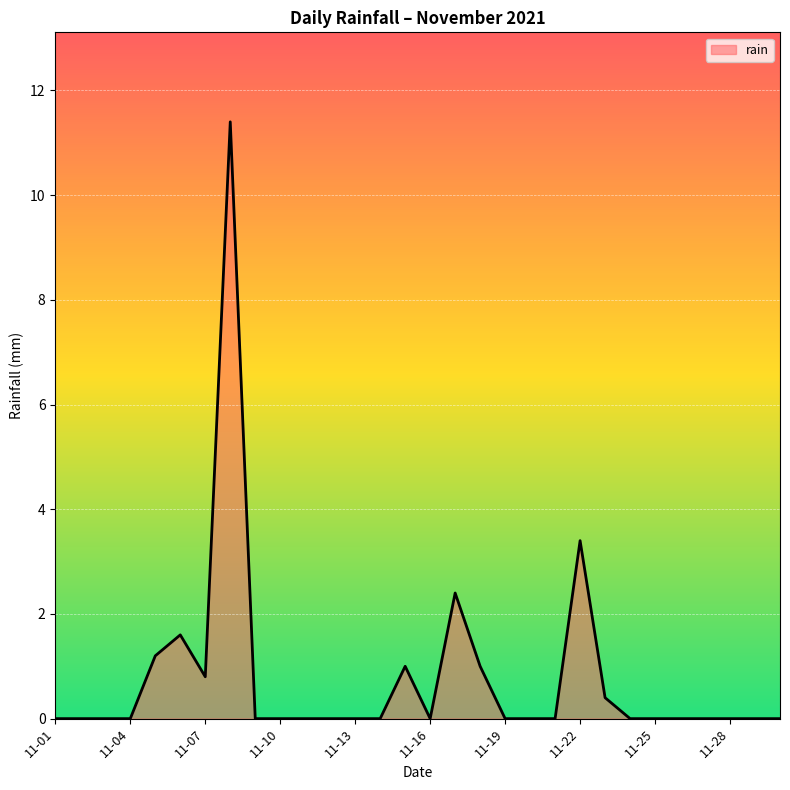

What is the greatest value displayed?

11.4